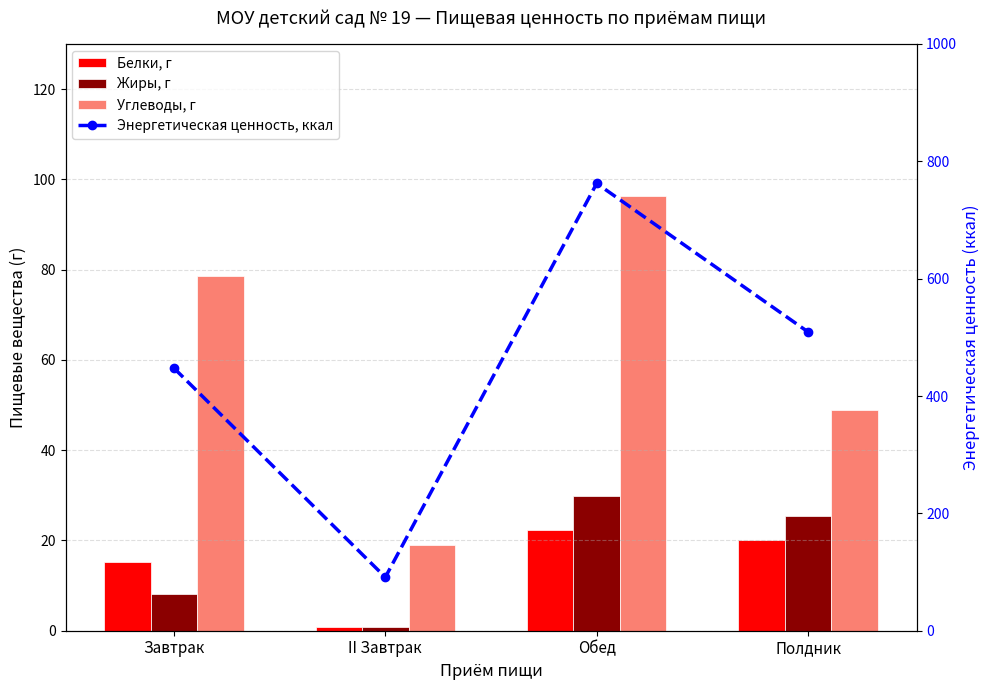

List the series in order of their peak value, lowest first.

Белки, г, Жиры, г, Углеводы, г, Энергетическая ценность, ккал